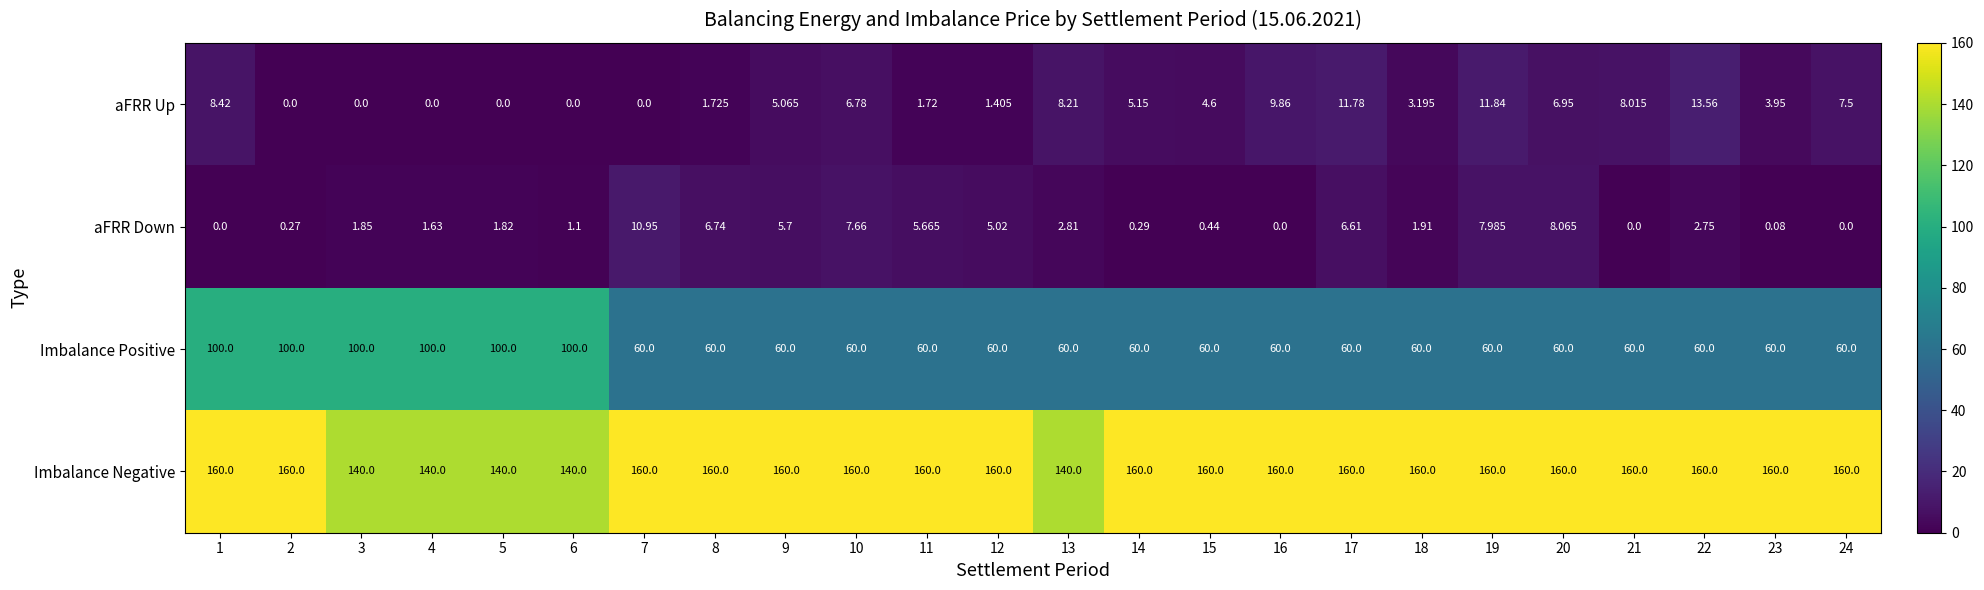

Which series changed the most between 4 and 20?

Imbalance Positive